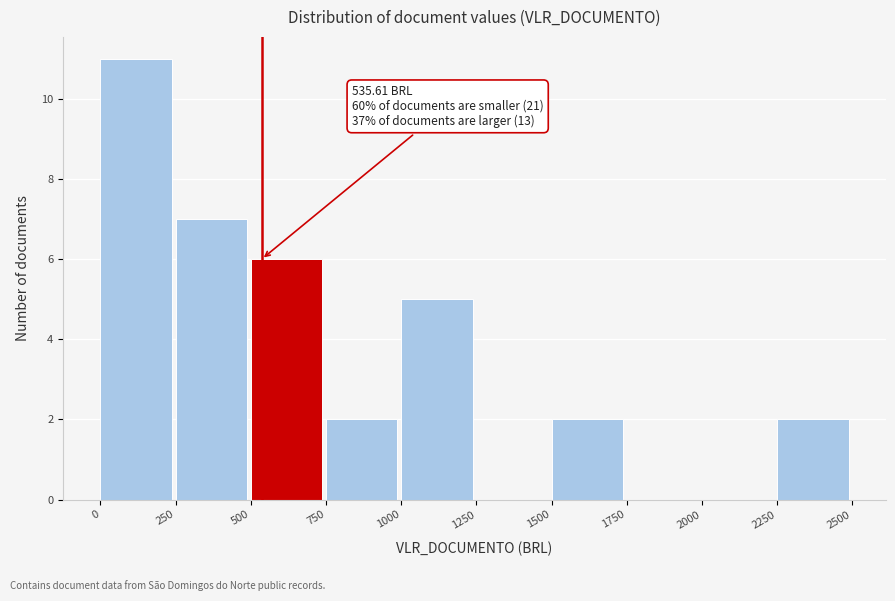

Which range on the x-axis has the tallest bar?

0 to 250